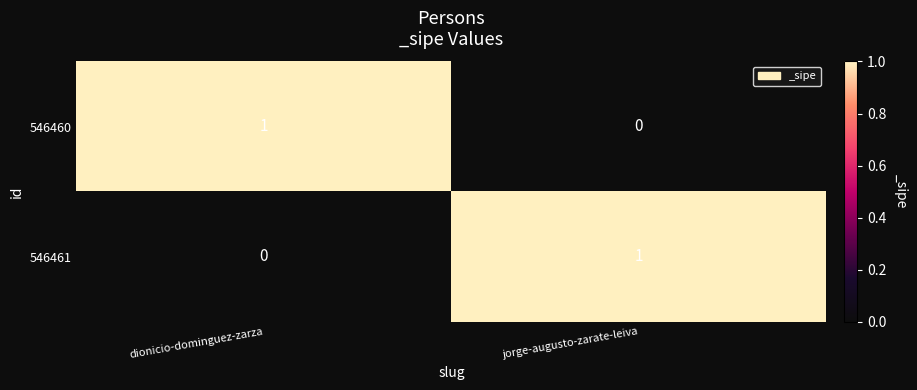

What is the spread (max minus min) of values at jorge-augusto-zarate-leiva?

1